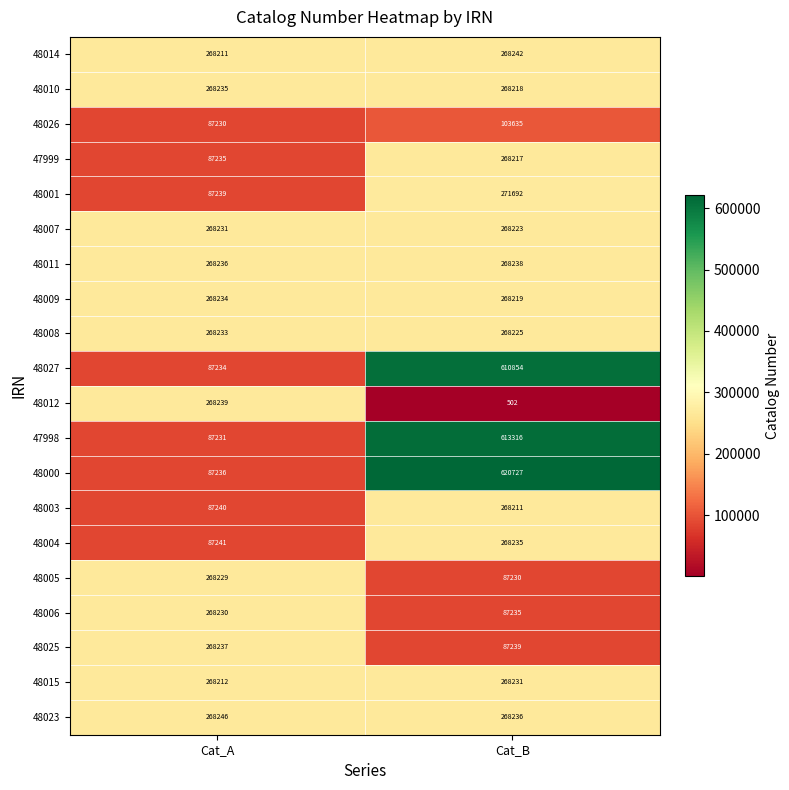

What is the greatest value displayed?

620727